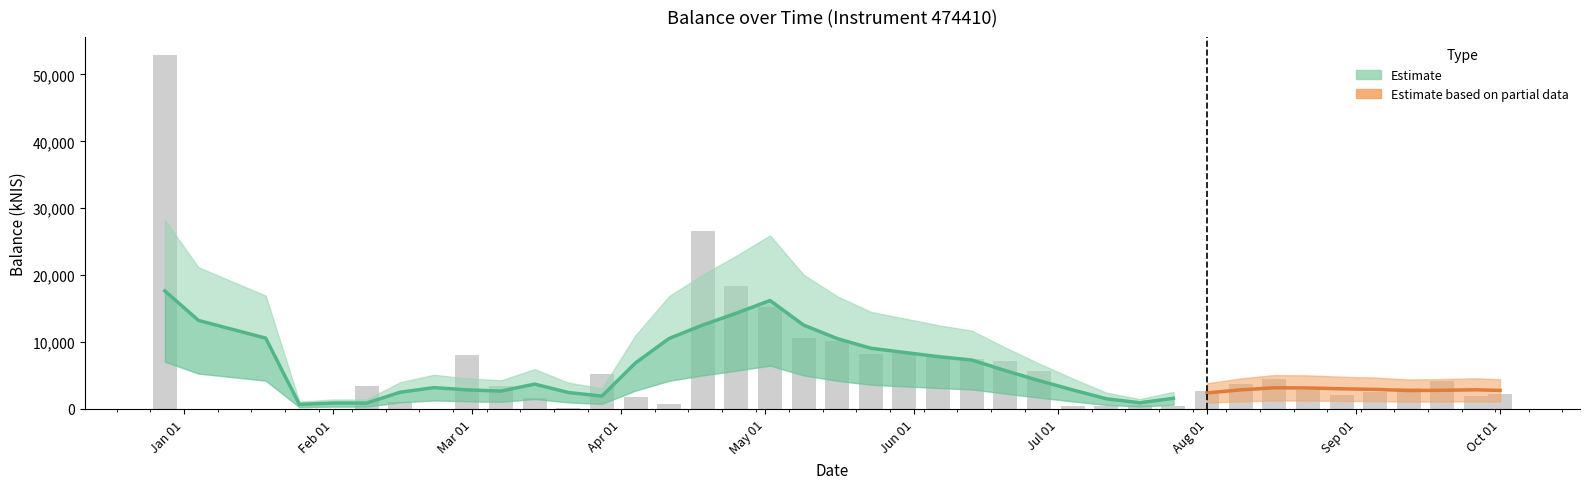

Reading left to right, transcribe all the data shown in this chart.

52934.9	0.0	0.0	0.0	0.0	3417.2	1014.0	0.0	8076.2	3466.3	1713.5	130.6	5203.9	1799.8	775.0	26533.5	18411.7	15220.8	10656.1	10234.0	8159.5	8344.8	7965.1	7537.4	7120.5	5630.2	431.0	511.8	553.7	509.1	2635.8	3771.8	4536.1	2824.9	2076.3	2493.3	3139.0	4132.7	1922.7	2275.8